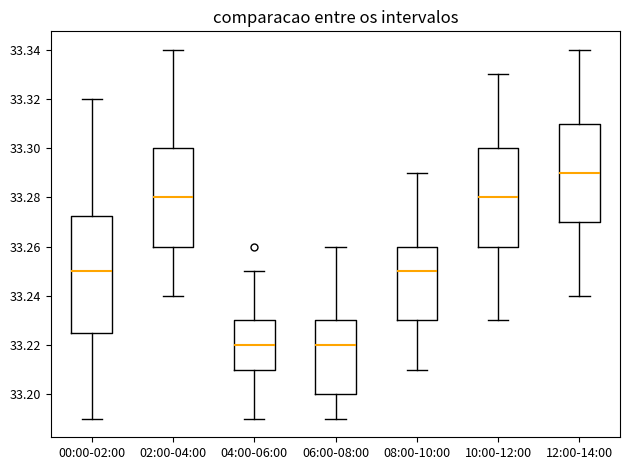

Which box is the tallest, from its lower edge to its upper edge?

00:00-02:00